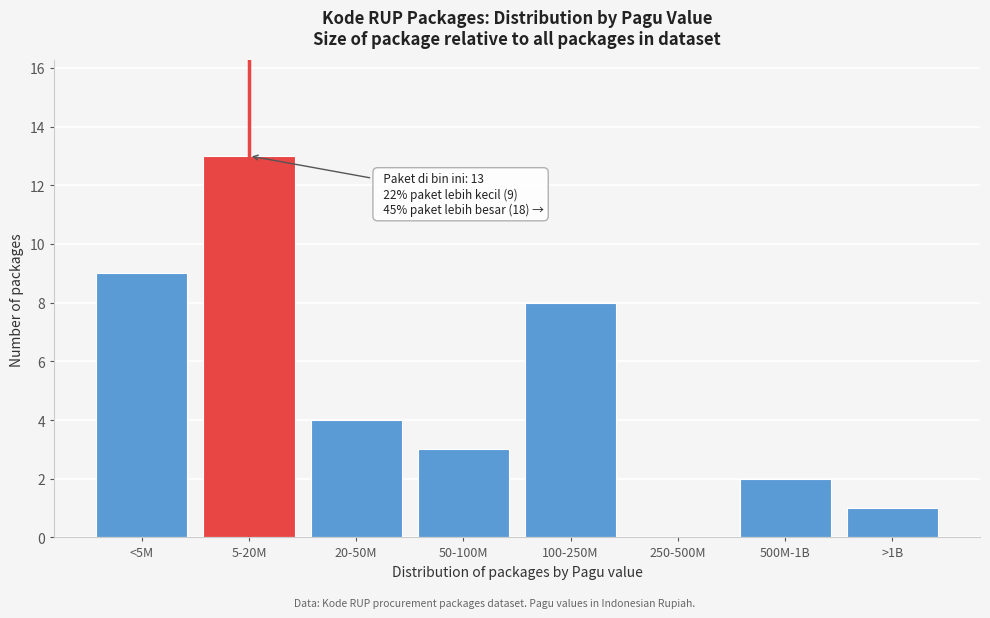

Reading left to right, extract all data points from this chart.

<5M=9	5-20M=13	20-50M=4	50-100M=3	100-250M=8	250-500M=0	500M-1B=2	>1B=1